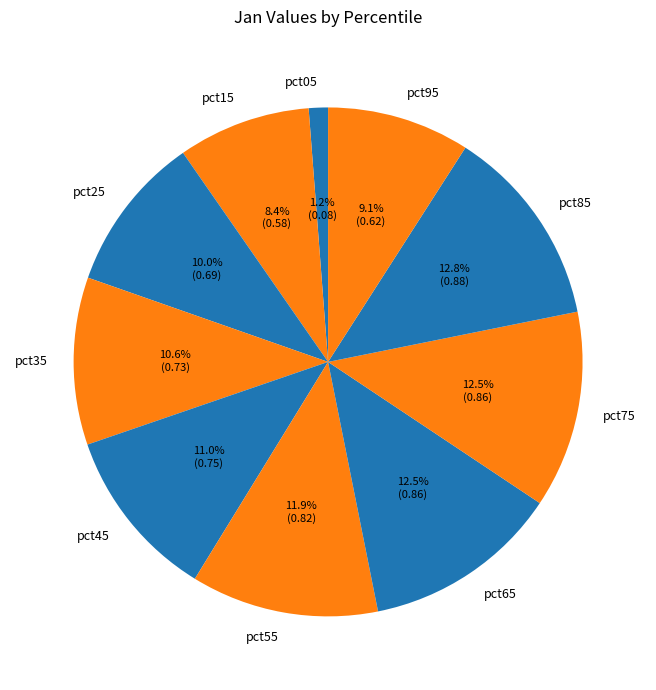

To the nearest percent, what is the average slice percentage?

10%